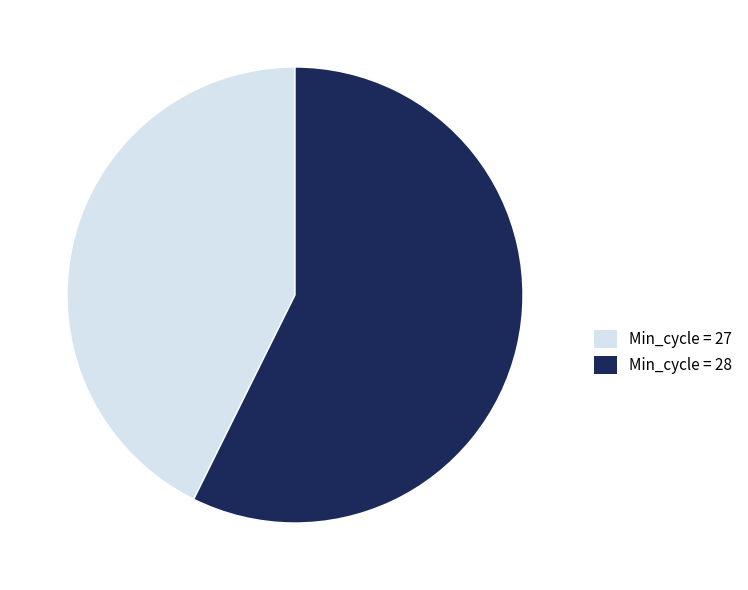

Rank the categories by value from highest to lowest.

Min_cycle = 28, Min_cycle = 27